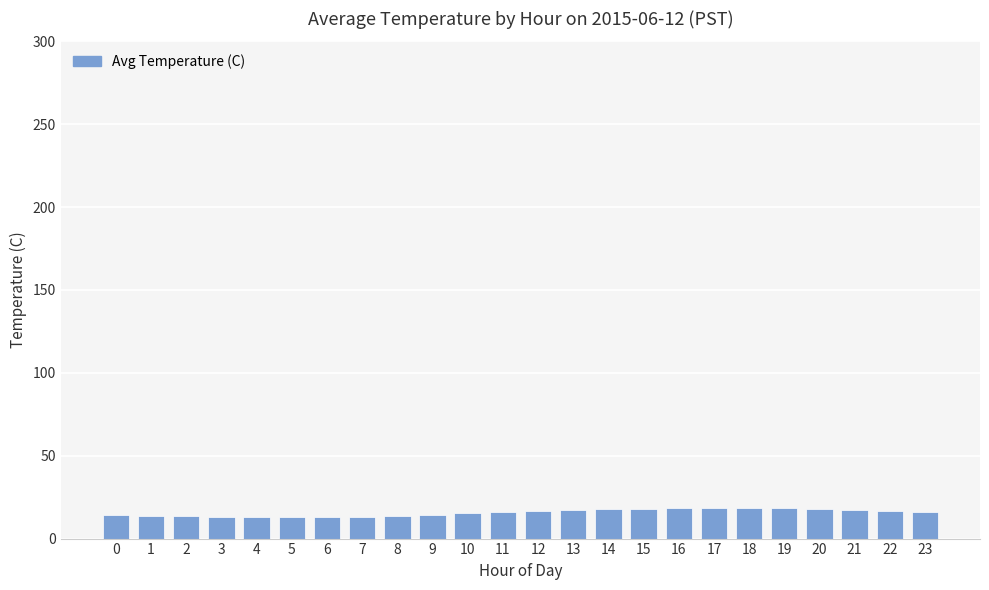

What is the difference between the second highest and minimum values?

5.6